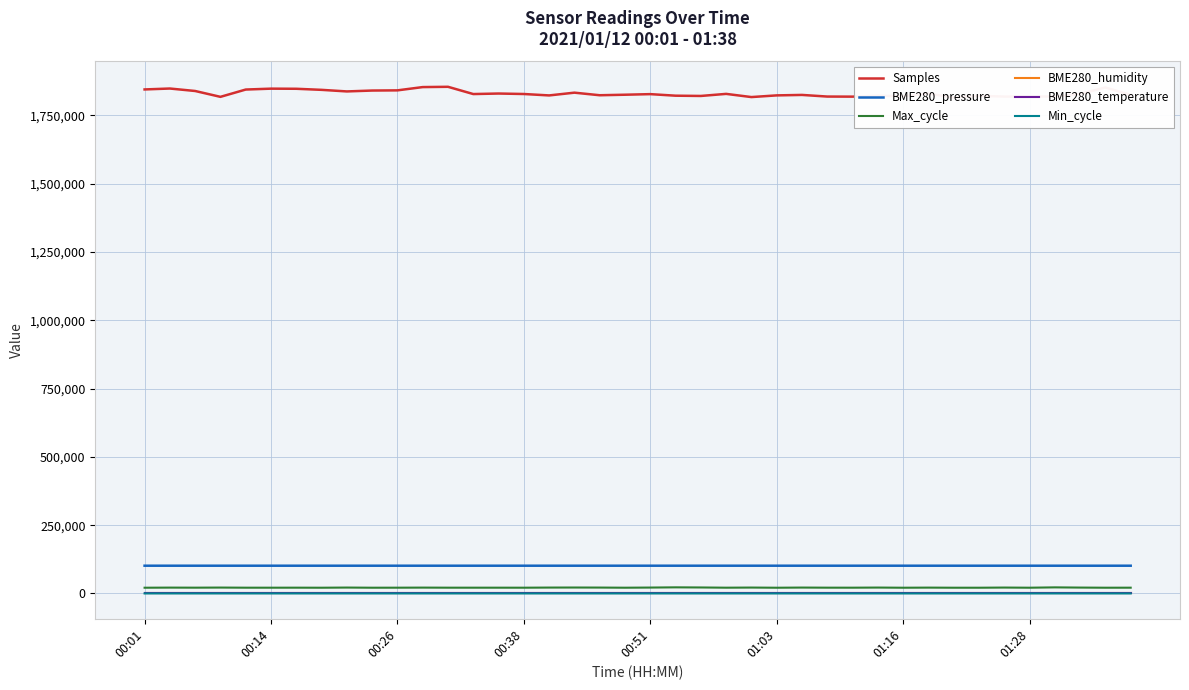

Where is the first local maximum for Min_cycle?

24